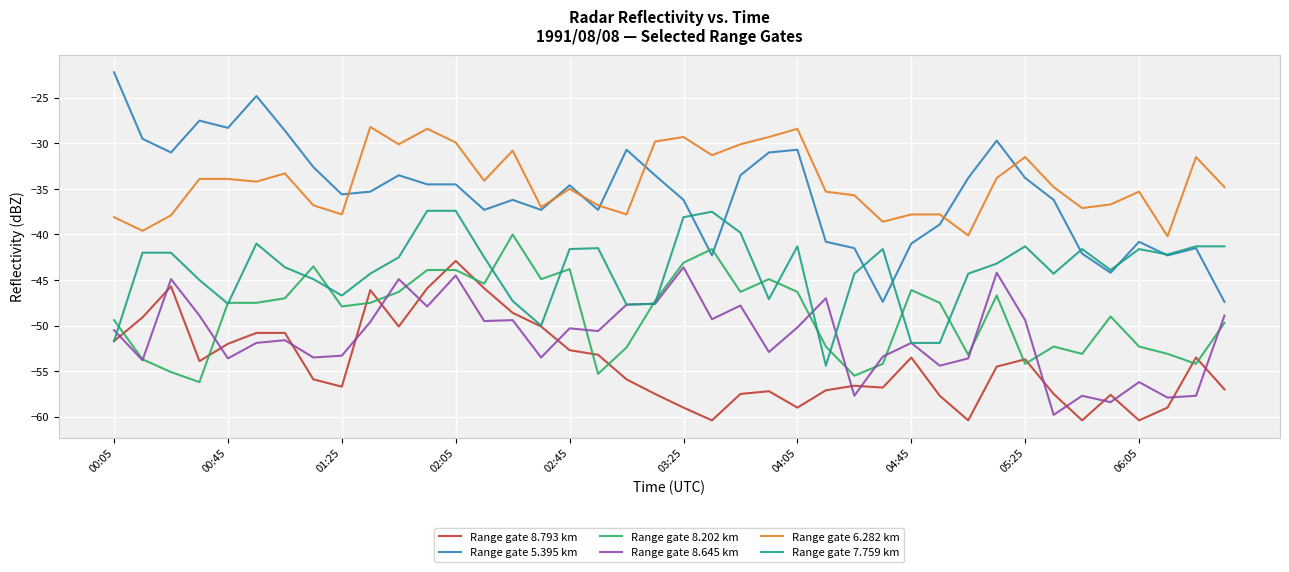

What is the minimum value shown in the chart?

-60.4